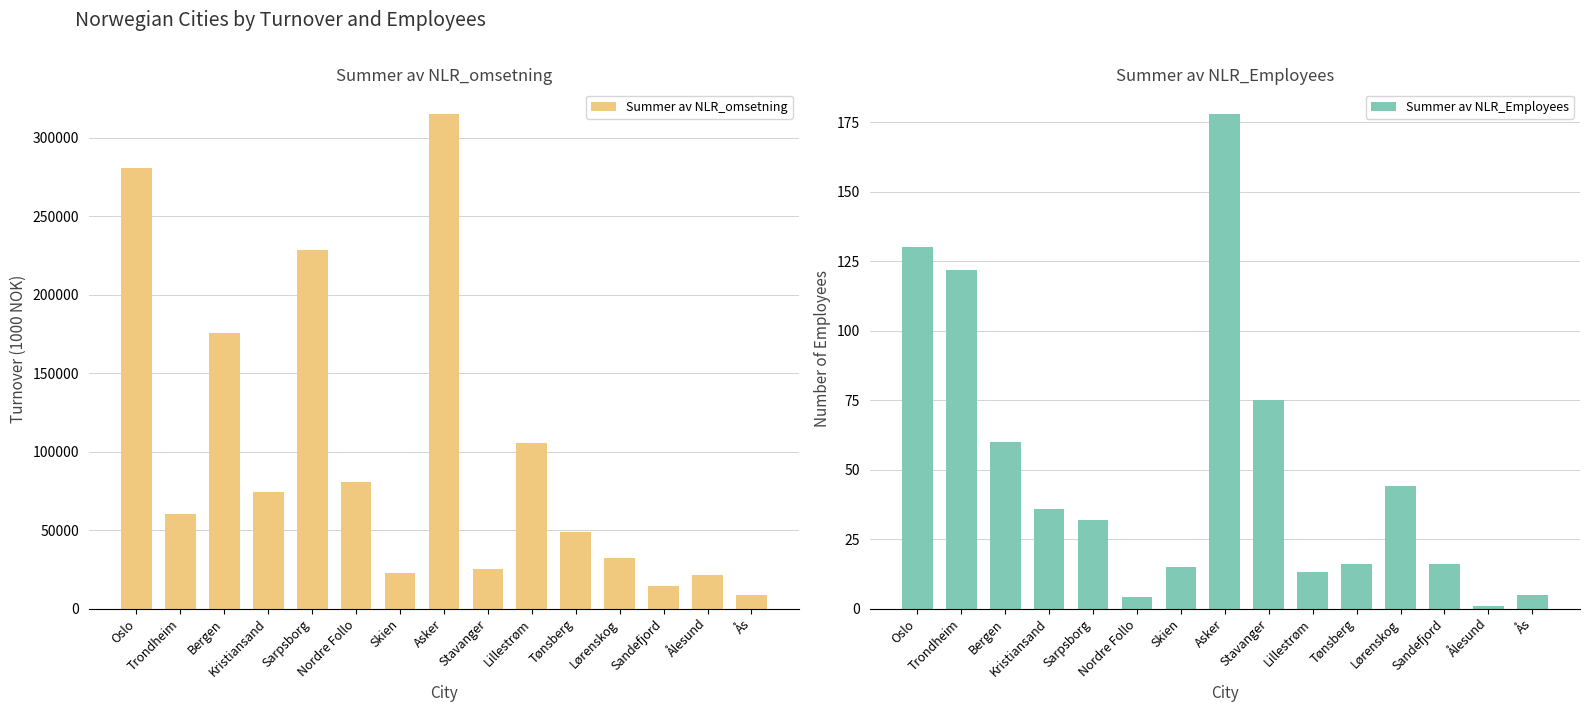

Reading left to right, transcribe all the data shown in this chart.

Summer av NLR_omsetning: Oslo=280437	Trondheim=60029	Bergen=175593	Kristiansand=74044	Sarpsborg=228665	Nordre Follo=80475	Skien=22718	Asker=314980	Stavanger=25121	Lillestrøm=105765	Tønsberg=48903	Lørenskog=32331	Sandefjord=14308	Ålesund=21485	Ås=8739
Summer av NLR_Employees: Oslo=130	Trondheim=122	Bergen=60	Kristiansand=36	Sarpsborg=32	Nordre Follo=4	Skien=15	Asker=178	Stavanger=75	Lillestrøm=13	Tønsberg=16	Lørenskog=44	Sandefjord=16	Ålesund=1	Ås=5